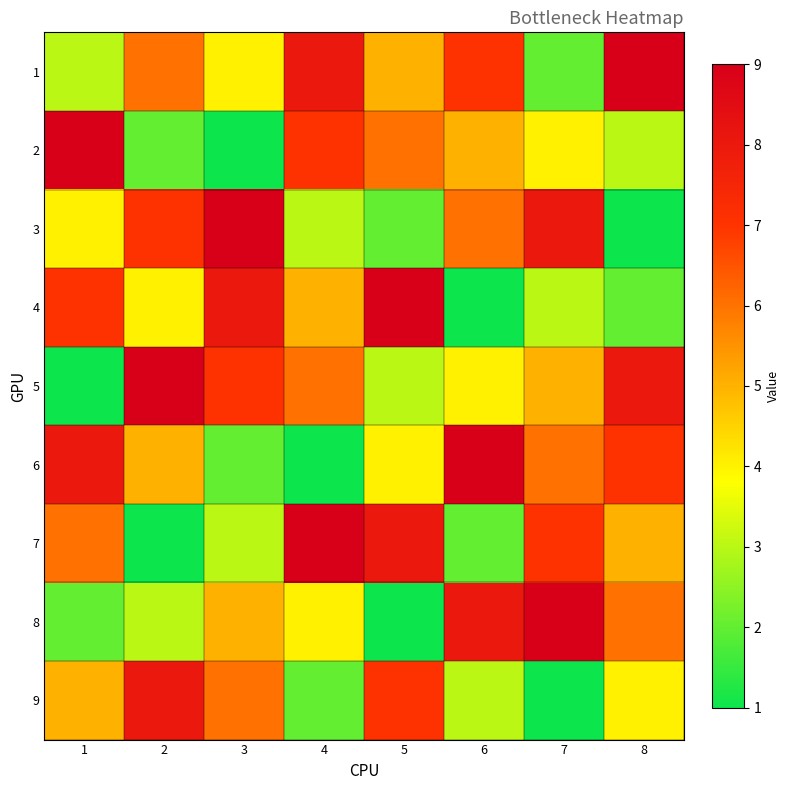

Reading left to right, what are all the values shown in this chart?

1: 1=3	2=6	3=4	4=8	5=5	6=7	7=2	8=9
2: 1=9	2=2	3=1	4=7	5=6	6=5	7=4	8=3
3: 1=4	2=7	3=9	4=3	5=2	6=6	7=8	8=1
4: 1=7	2=4	3=8	4=5	5=9	6=1	7=3	8=2
5: 1=1	2=9	3=7	4=6	5=3	6=4	7=5	8=8
6: 1=8	2=5	3=2	4=1	5=4	6=9	7=6	8=7
7: 1=6	2=1	3=3	4=9	5=8	6=2	7=7	8=5
8: 1=2	2=3	3=5	4=4	5=1	6=8	7=9	8=6
9: 1=5	2=8	3=6	4=2	5=7	6=3	7=1	8=4